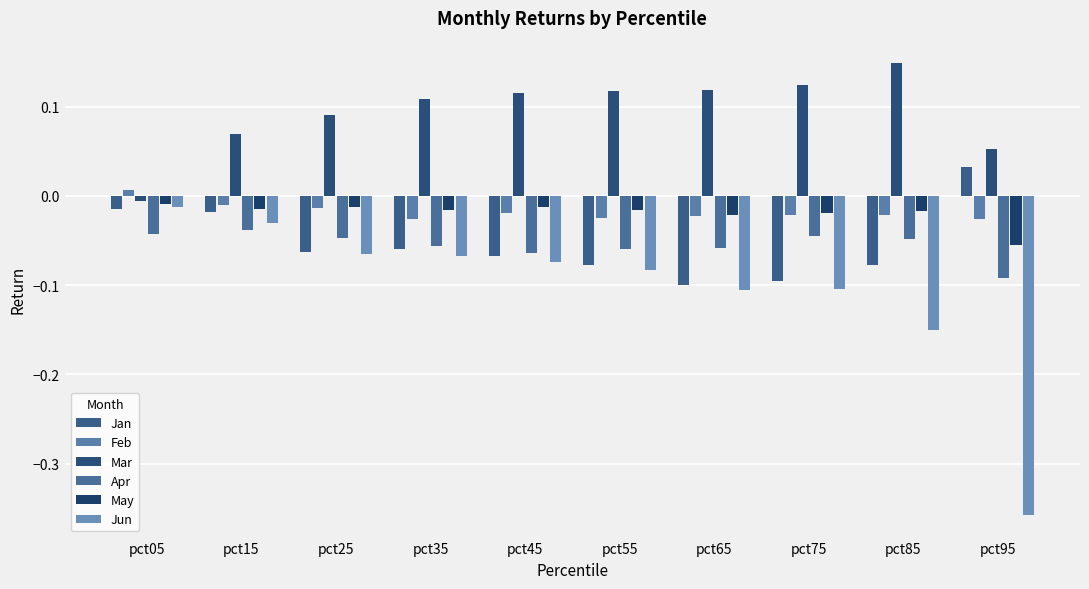

Rank the series at pct95 from lowest to highest value.

Jun, Apr, May, Feb, Jan, Mar